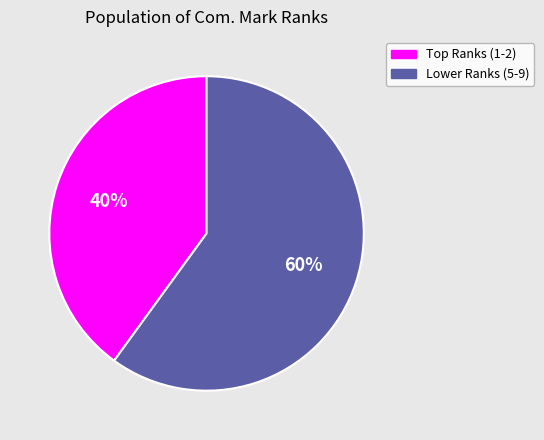

Is it true that Lower Ranks (5-9) is 71% of the pie?

False